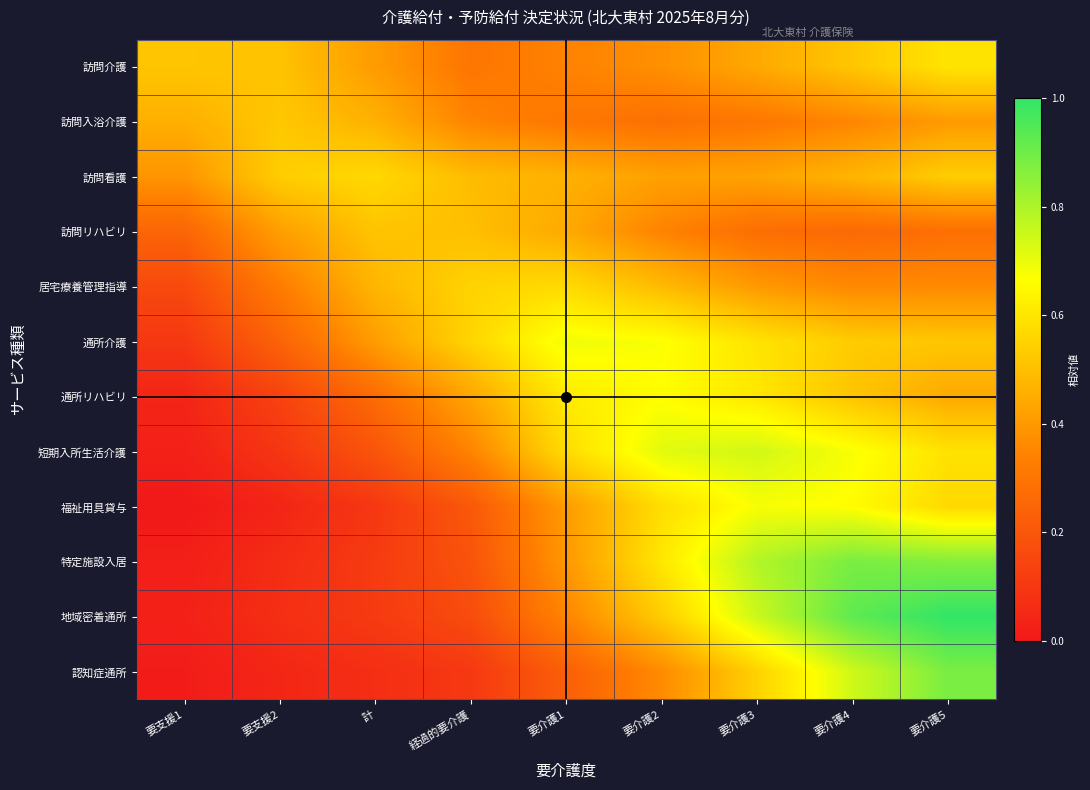

Which series changed the most between 要支援1 and 要介護4?

地域密着通所